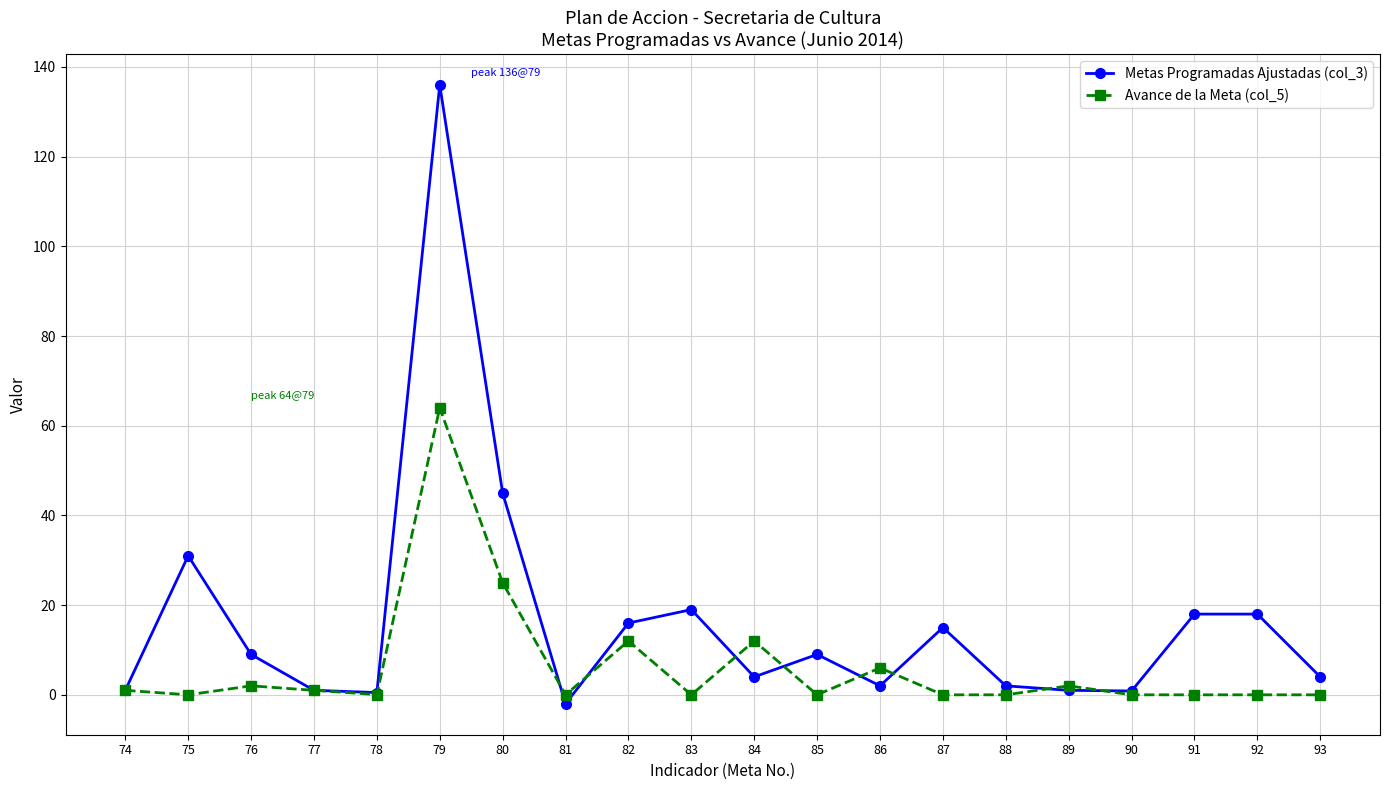

True or false: Avance de la Meta (col_5) has more than 2 interior local peaks.

True